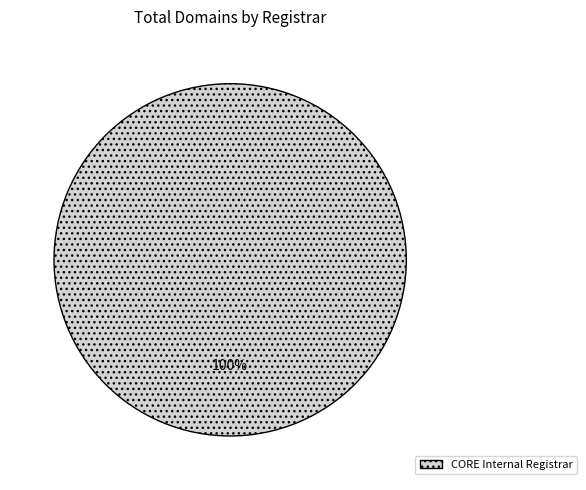

Is there any slice that represents more than half of the pie?

Yes